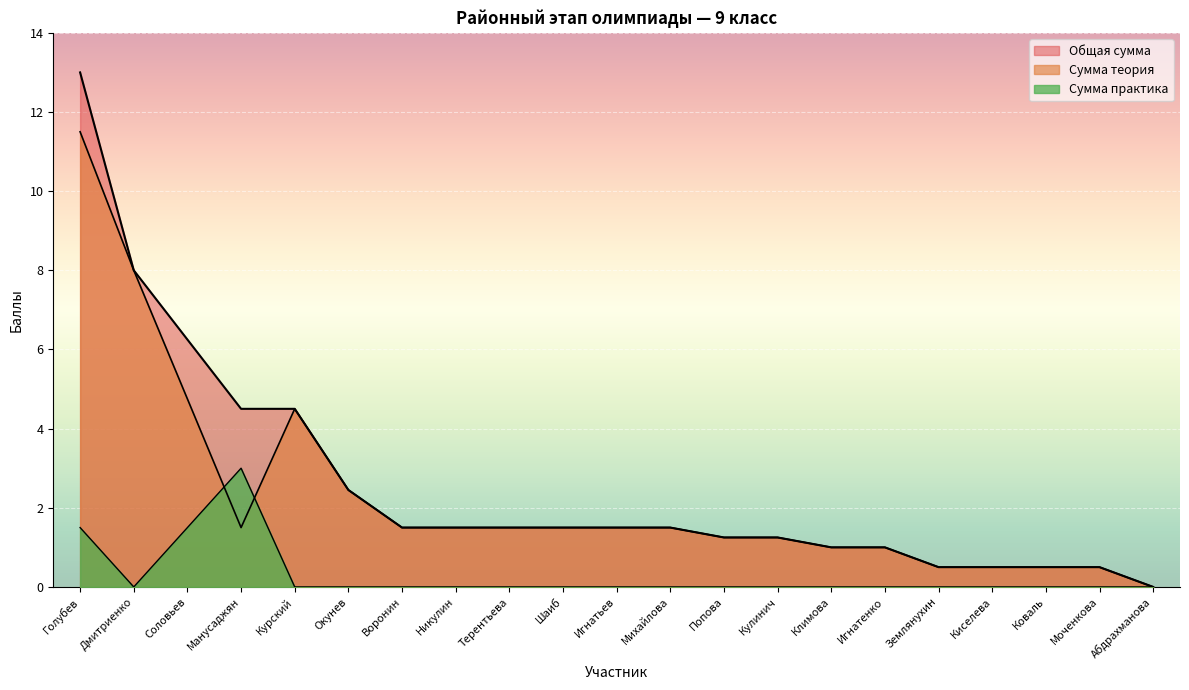

Which has a higher value, Кулинич or Никулин?

Никулин